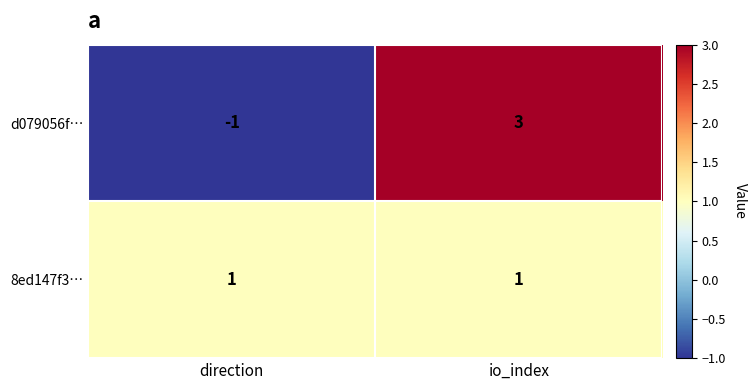

What is the greatest value displayed?

3